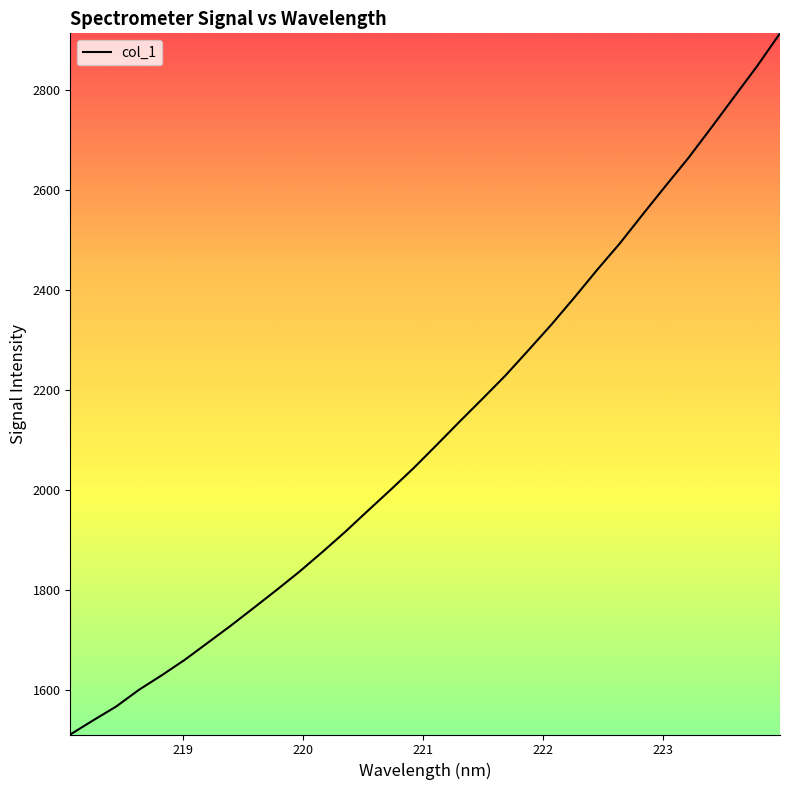

What is the maximum value shown in the chart?

2913.5